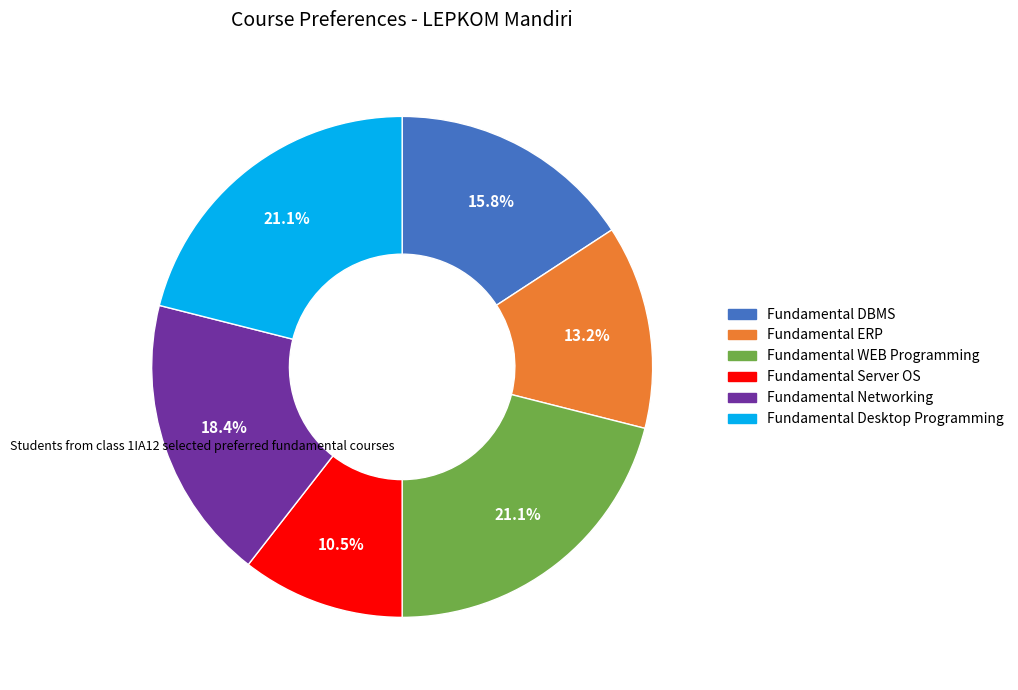

Is it true that Fundamental Desktop Programming is 21% of the pie?

True